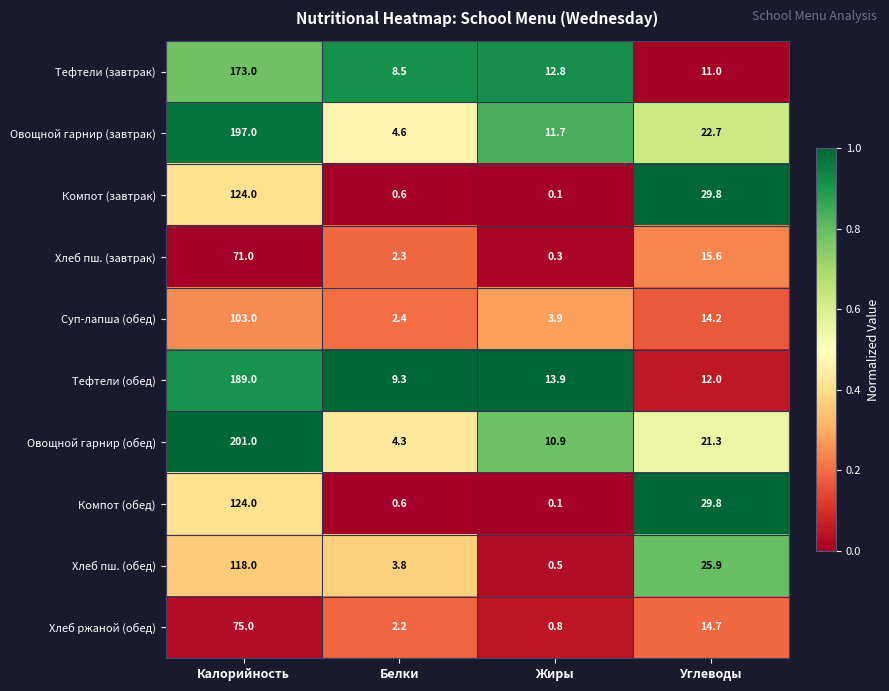

True or false: Компот (обед) has a value of 124.0 at Калорийность.

True